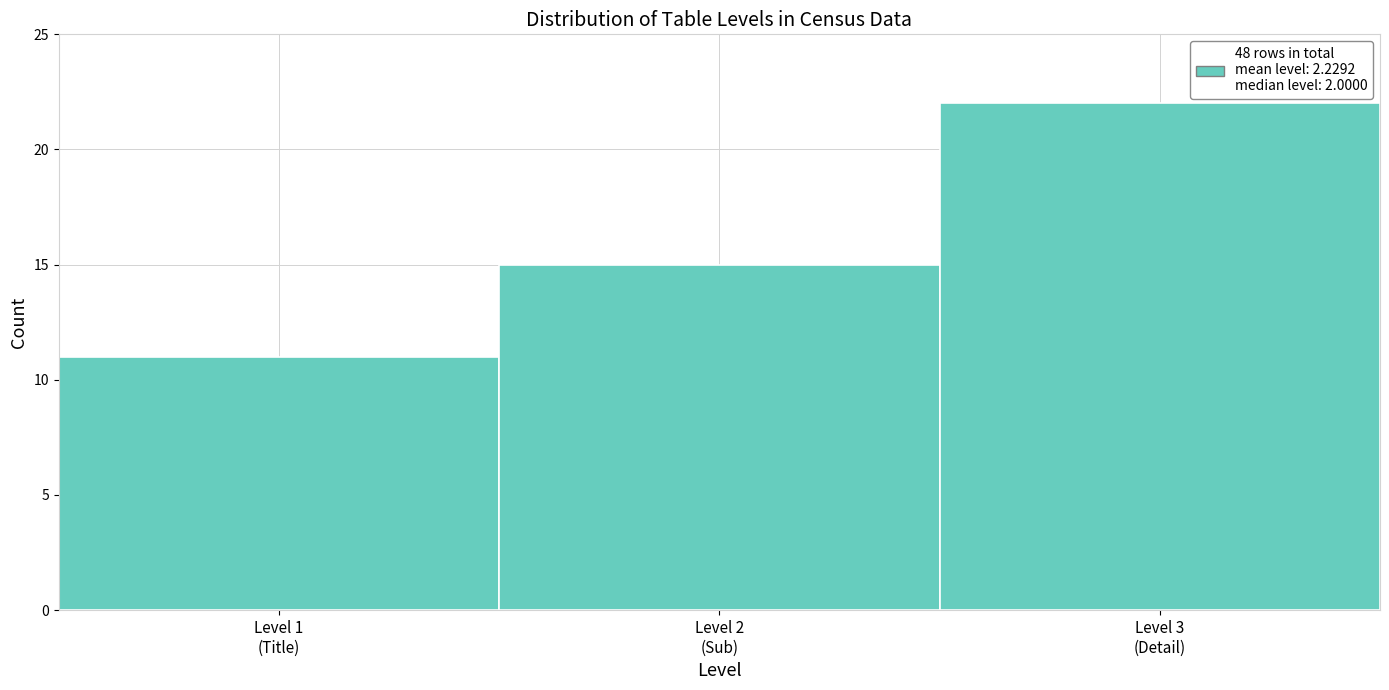

Reading left to right, transcribe all the data shown in this chart.

11	15	22